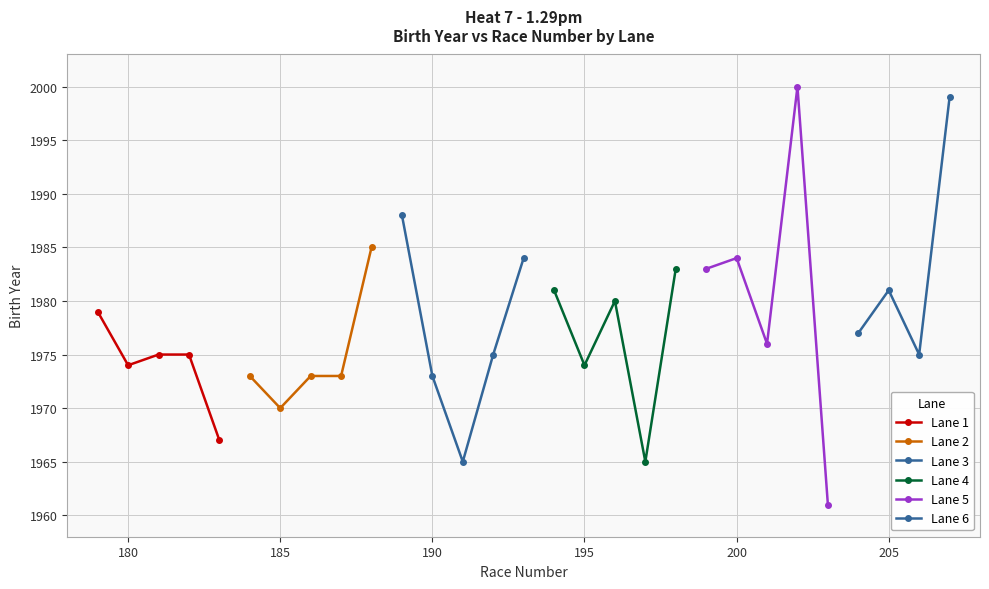

Is it true that the value at 182 is 91?

False